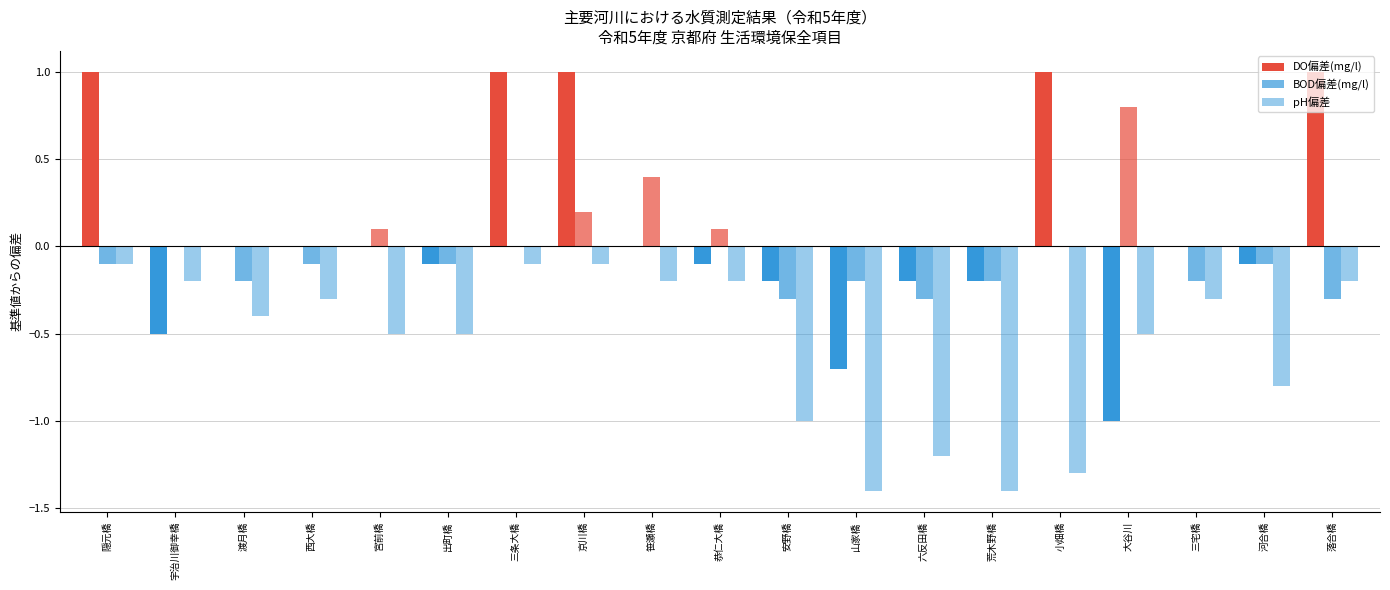

Where is DO偏差(mg/l) nearest to the value 0?

渡月橋